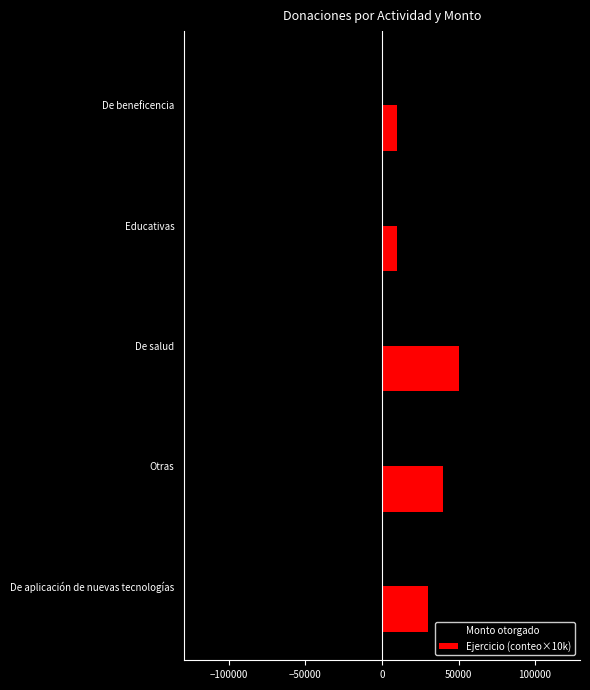

True or false: Ejercicio (conteo×10k) has a value of 10000 at De beneficencia.

True